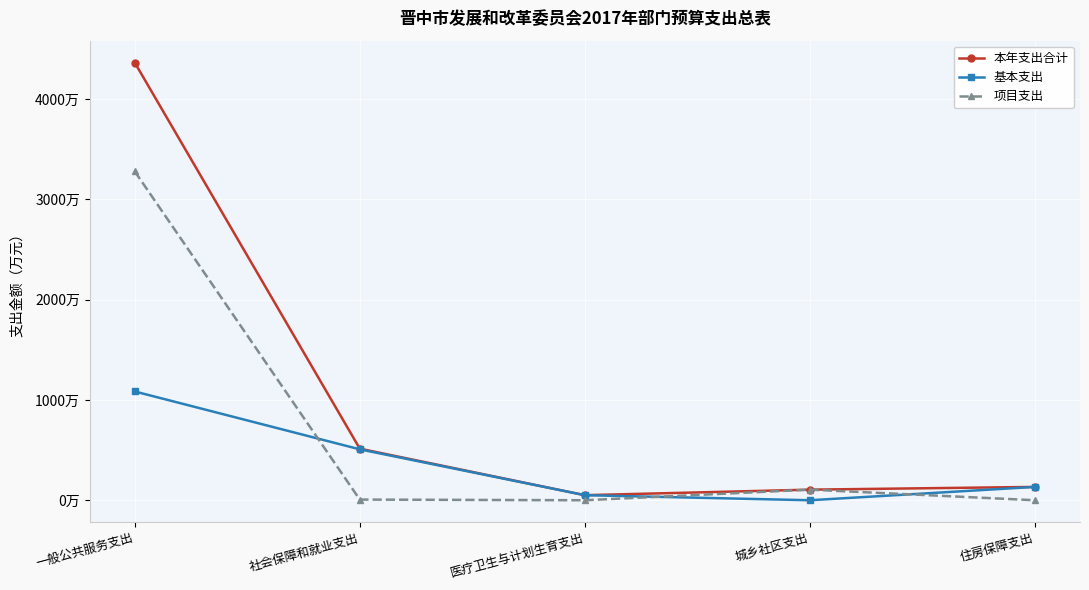

True or false: 本年支出合计 and 项目支出 intersect in this chart.

False